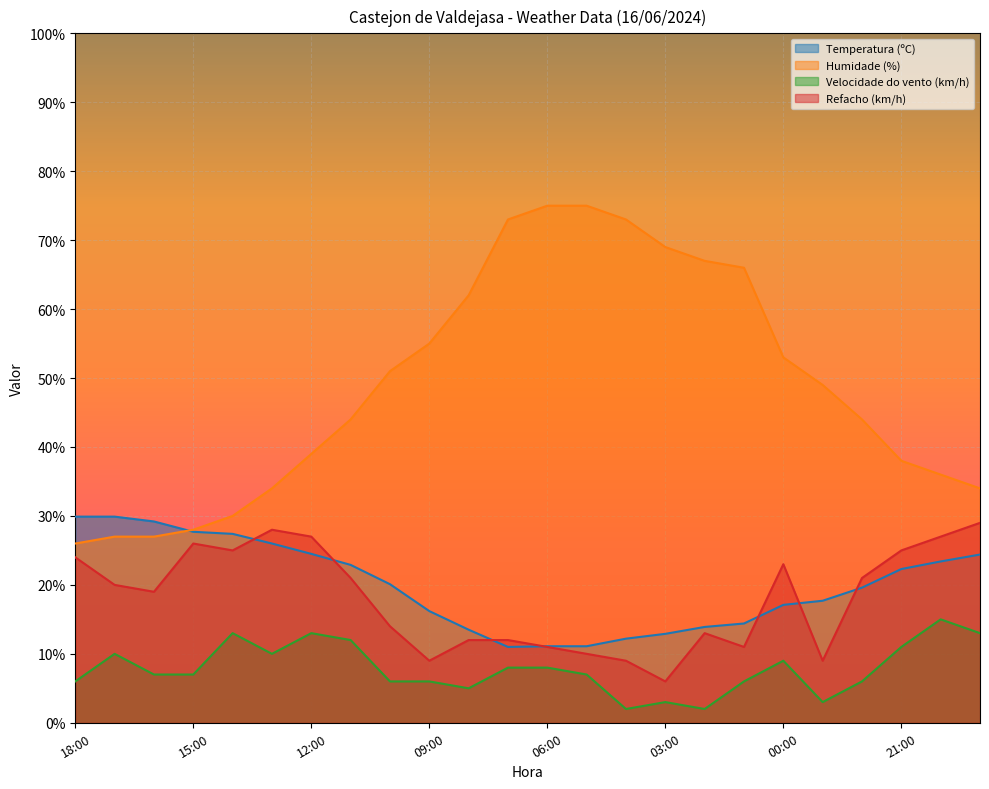

How many series are shown in this chart?

4